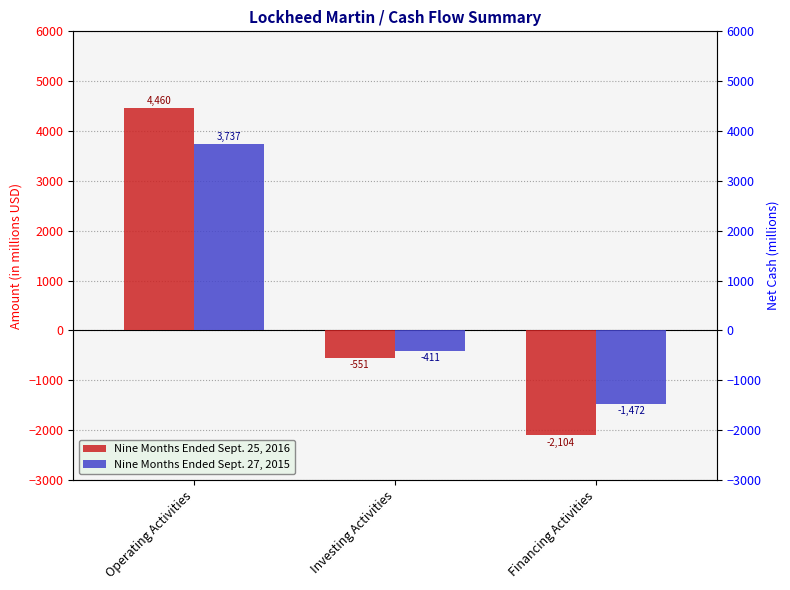

At which label does Nine Months Ended Sept. 25, 2016 first exceed -551?

Operating Activities